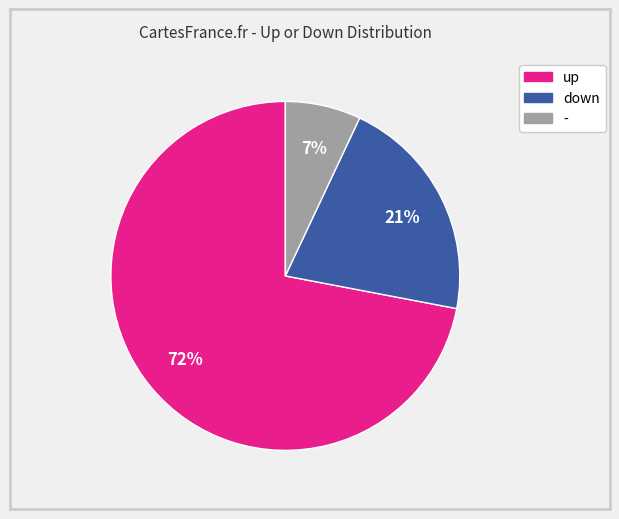

Rank the categories by value from highest to lowest.

up, down, -